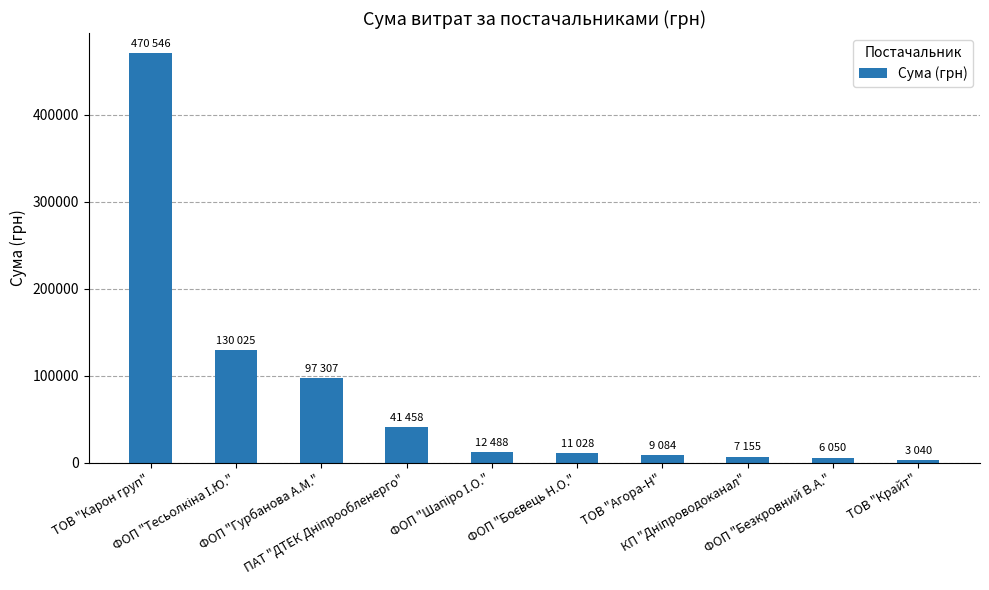

What is the average value?

78818.5